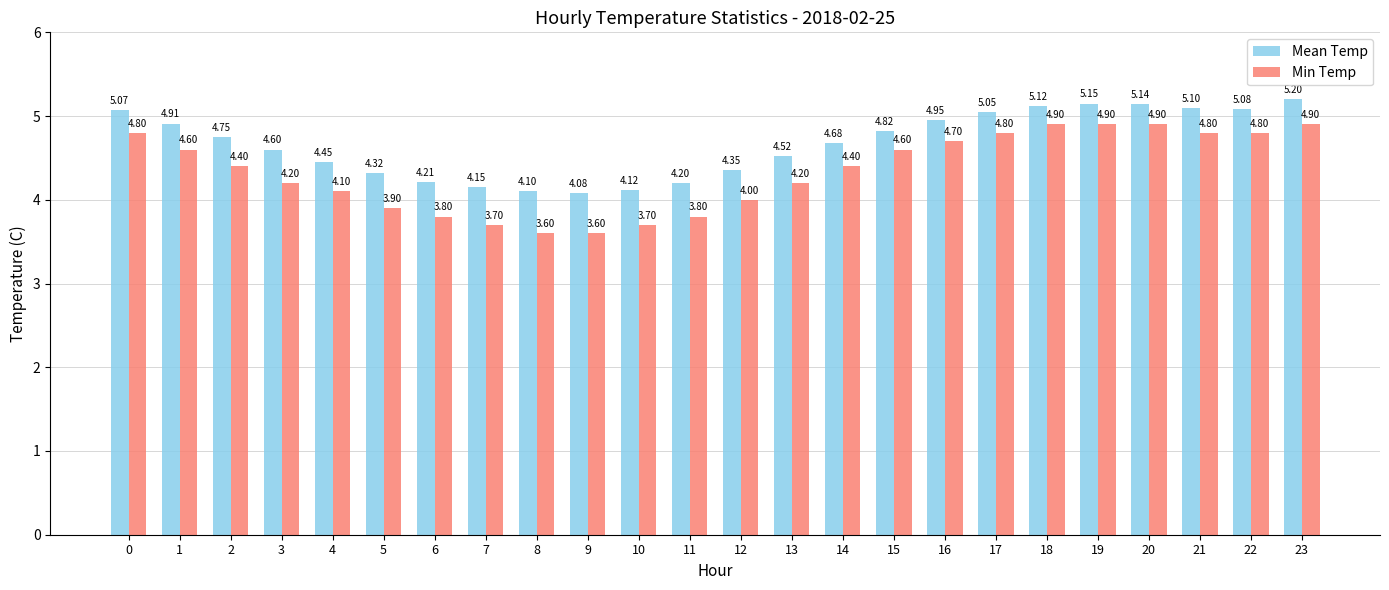

What is the value of the Mean Temp bar at the 4th from the left?

4.6